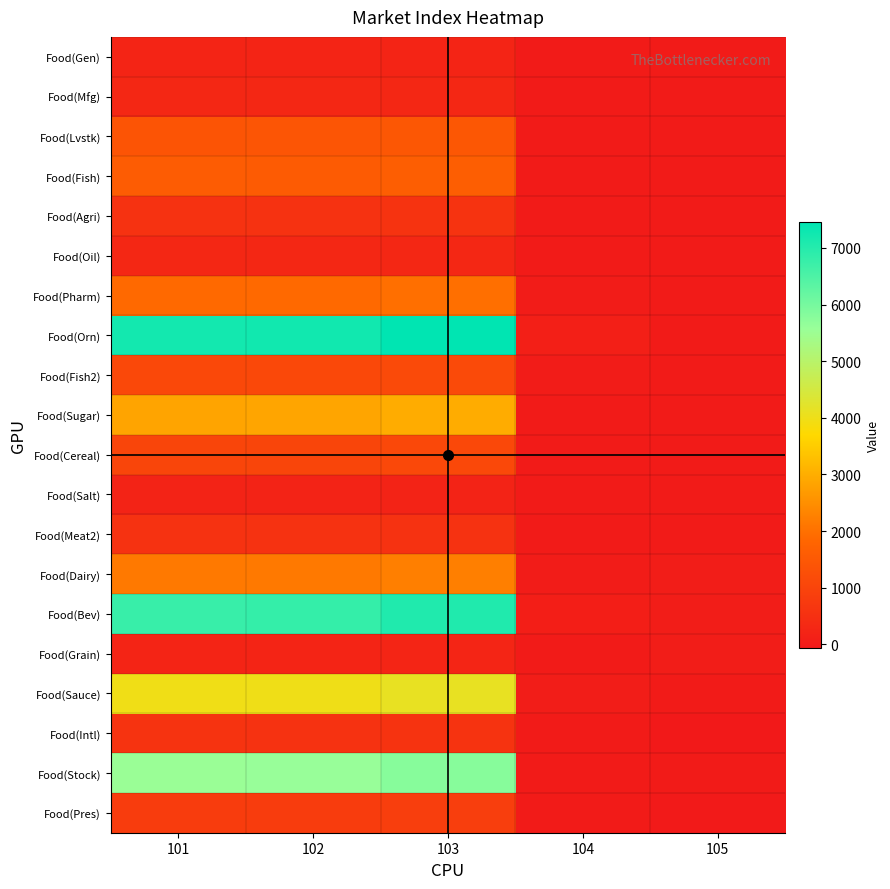

At how many categories does at least one series exceed 1283?

3